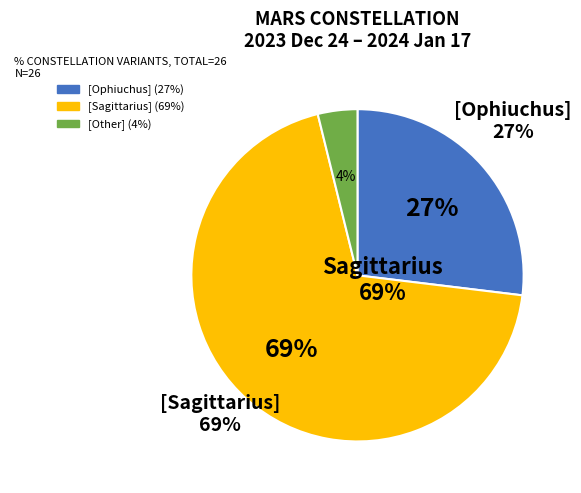

Rank the categories by value from highest to lowest.

Sagittarius, Ophiuchus, Other